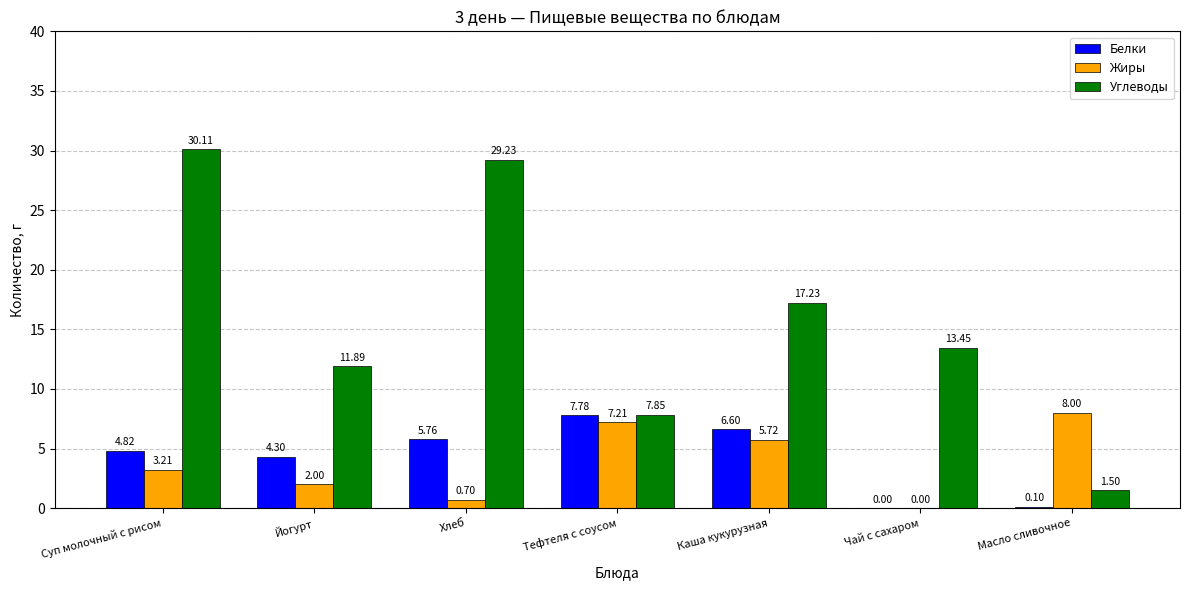

Which category has the highest value in the Белки series?

Тефтеля с соусом